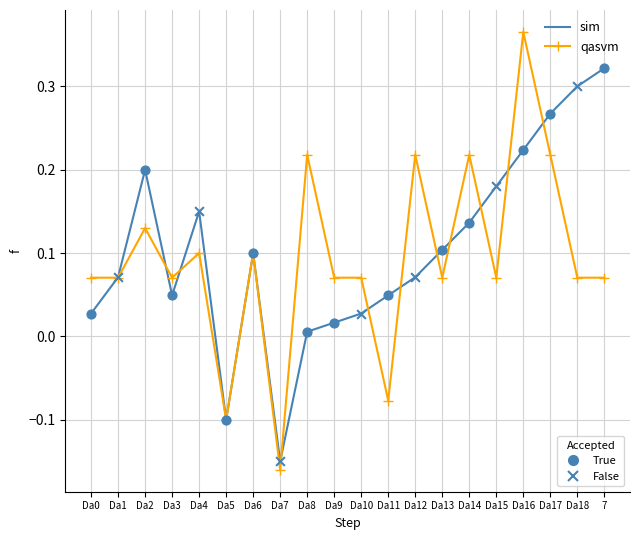

At which category is the sum across all series the highest?

Da16